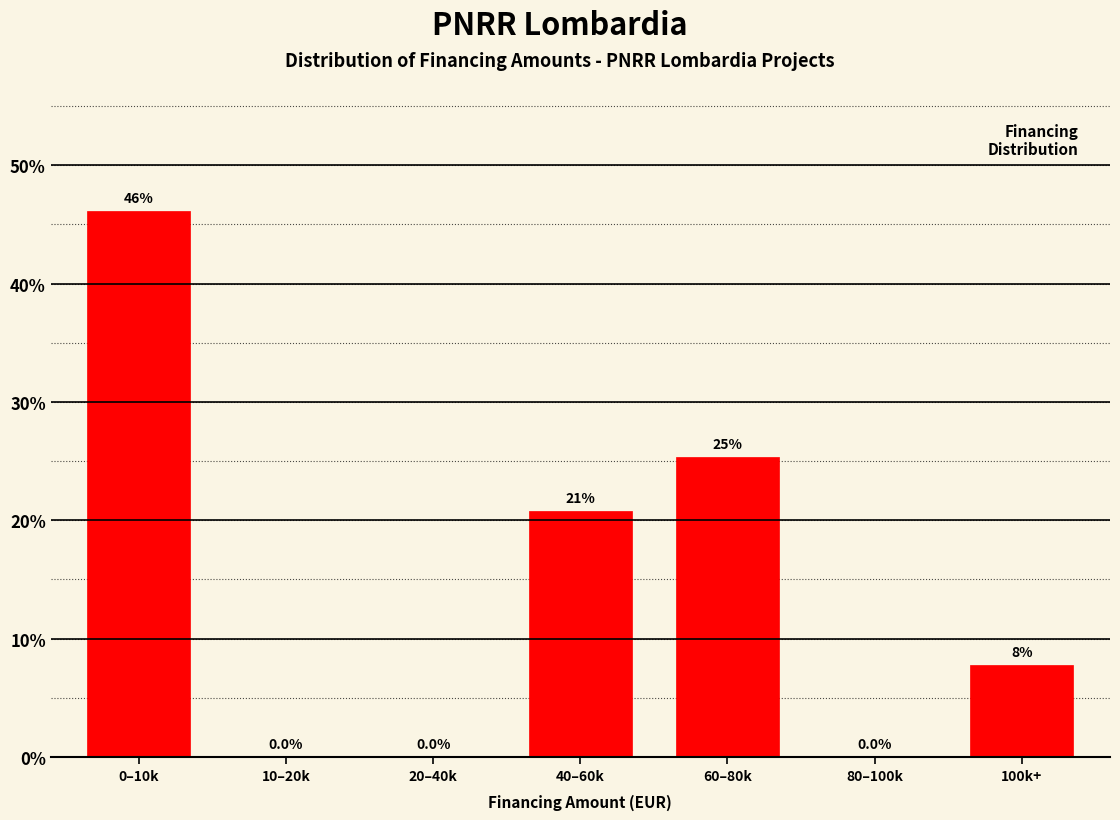

Reading left to right, transcribe all the data shown in this chart.

0–10k=46.1	10–20k=0.0	20–40k=0.0	40–60k=20.8	60–80k=25.3	80–100k=0.0	100k+=7.8